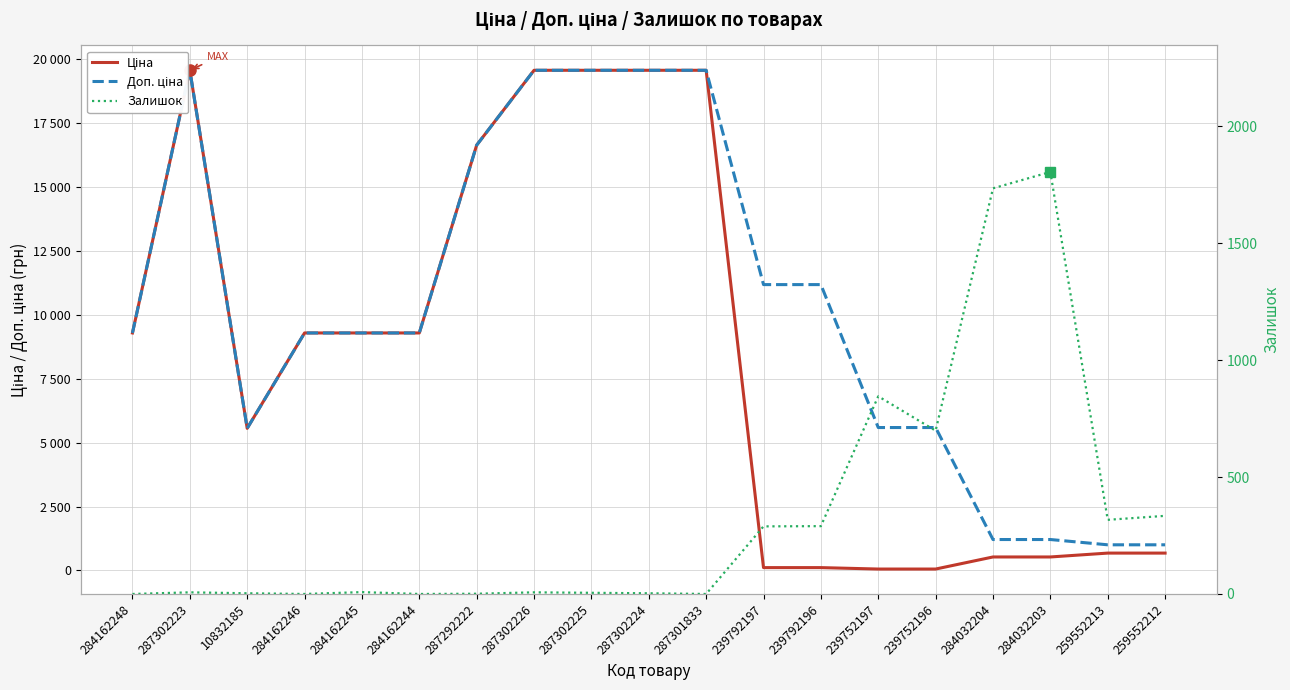

The Ціна series shows 19564.9 at 287302225. True or false?

True